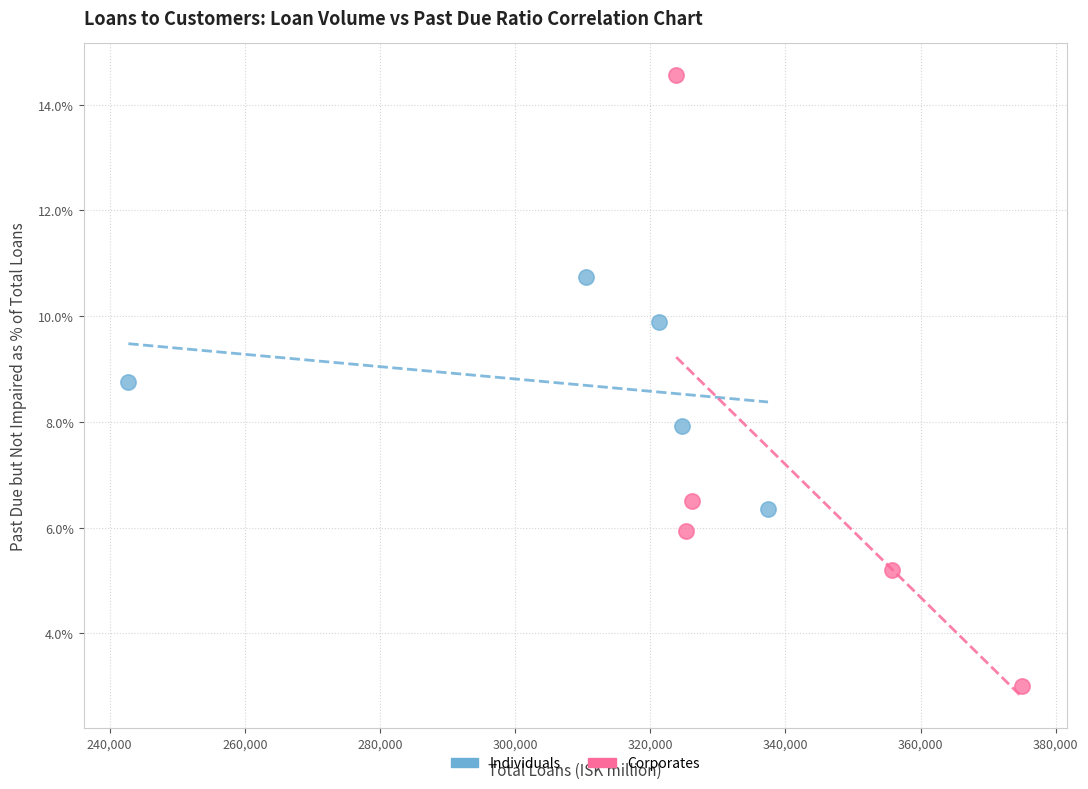

Which series has the largest Y range (max minus min)?

Corporates